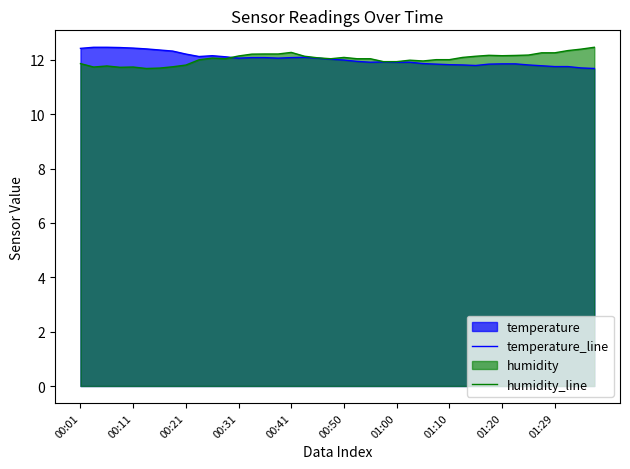

Which series has the widest spread of values?

temperature_line